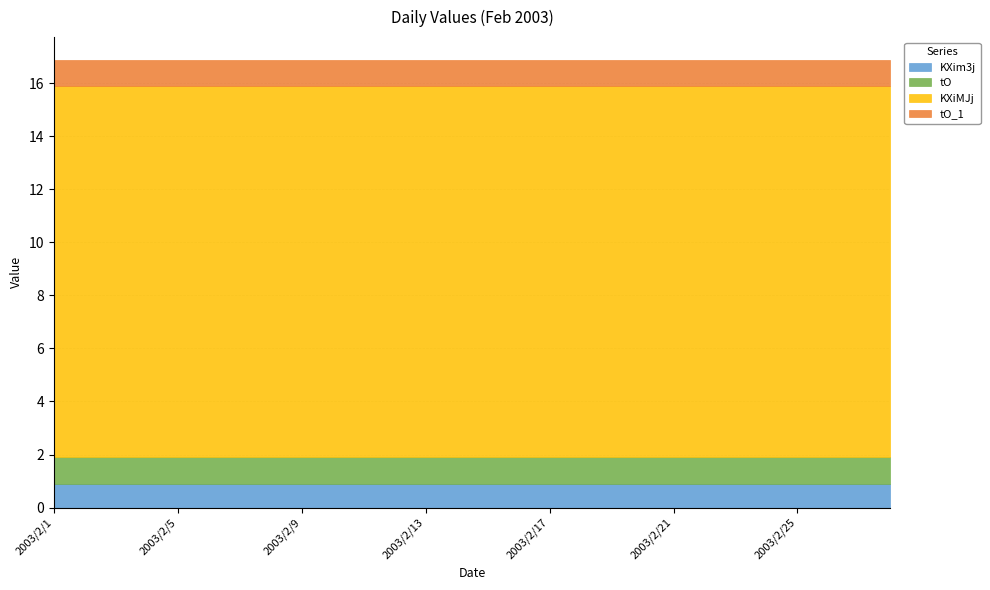

True or false: KXiMJj and tO_1 cross at least once.

False